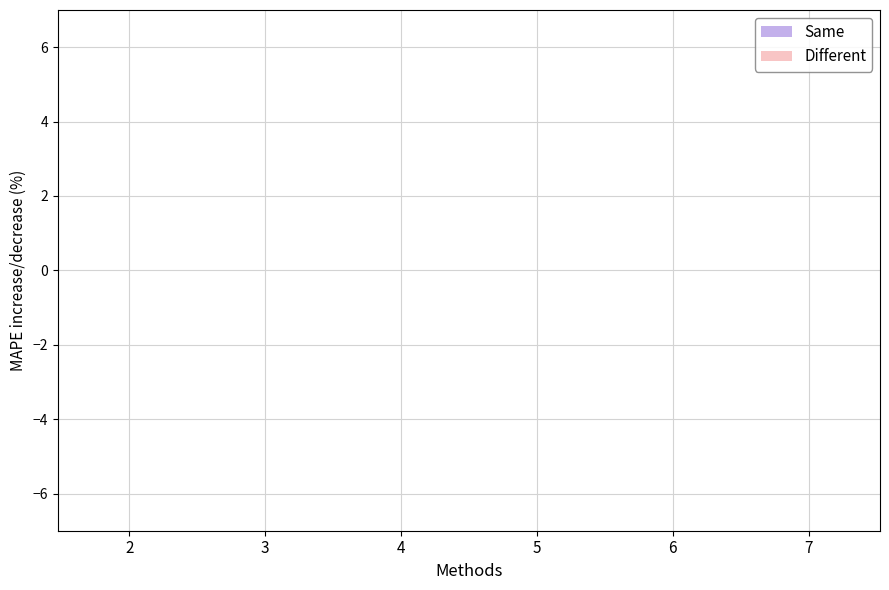

At 5, list the series in order from largest to smallest.

Same, Different